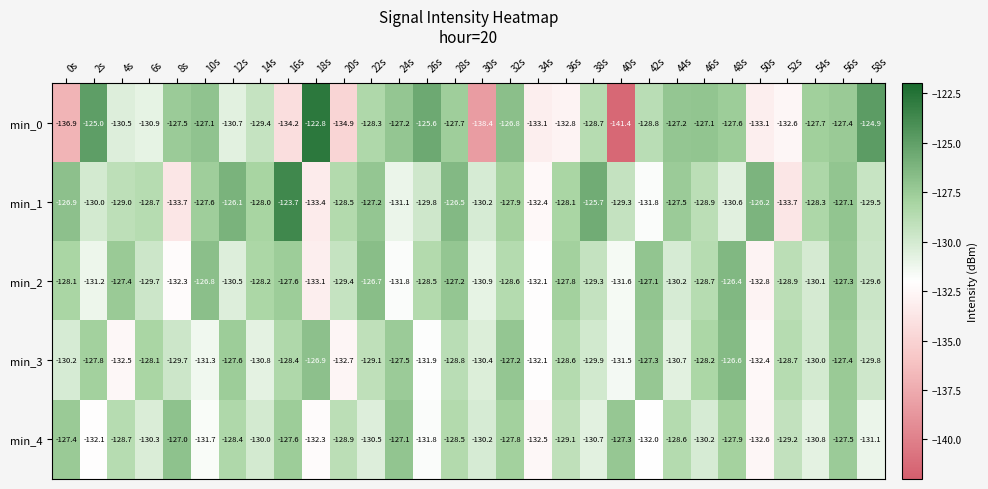

Which series has the largest range (max minus min)?

min_0